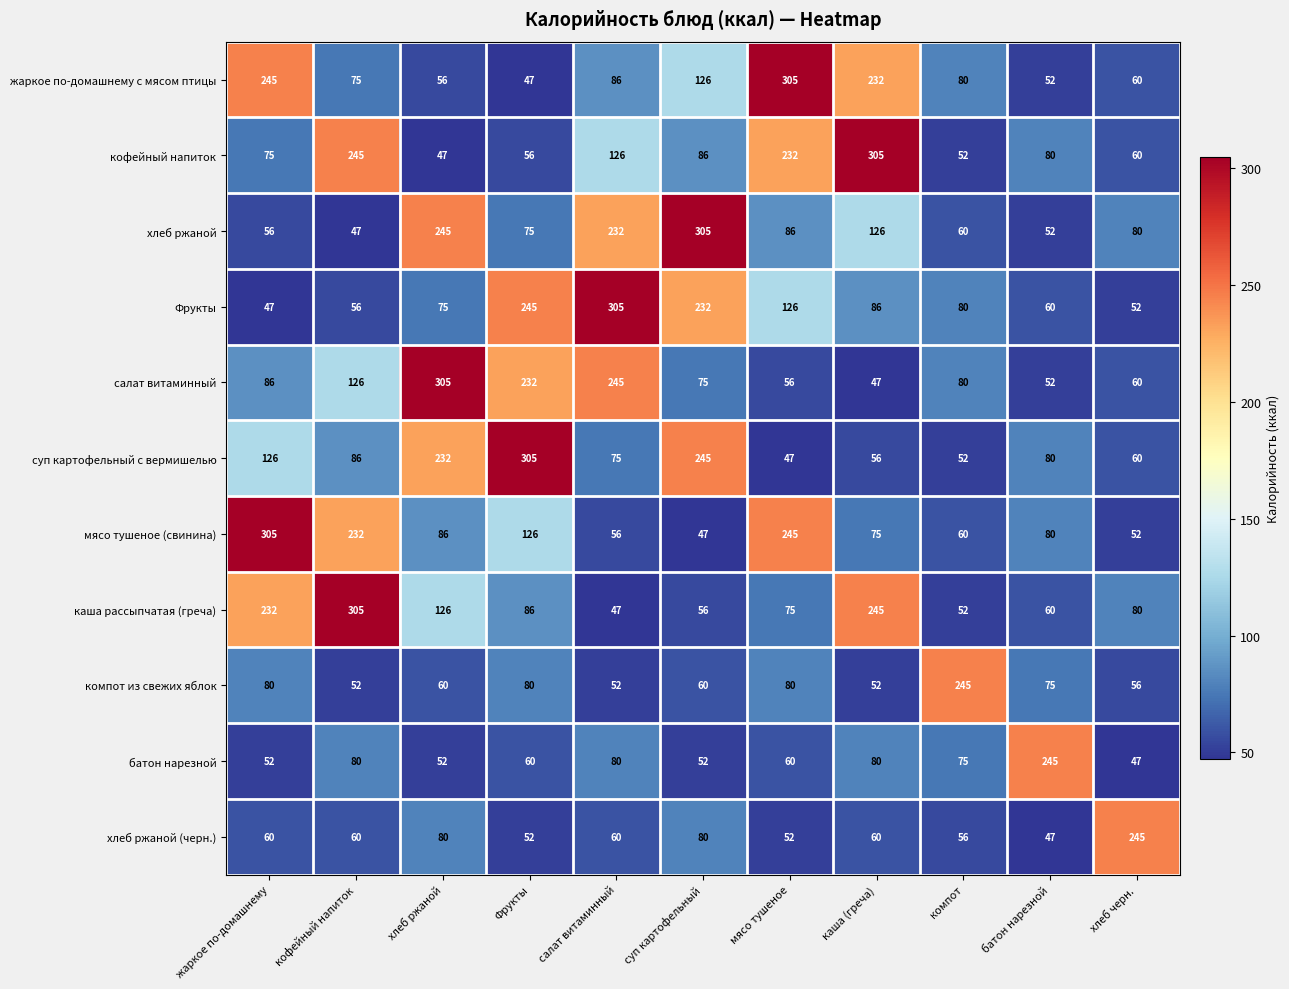

True or false: хлеб ржаной (черн.) has a value of 68 at мясо тушеное.

False